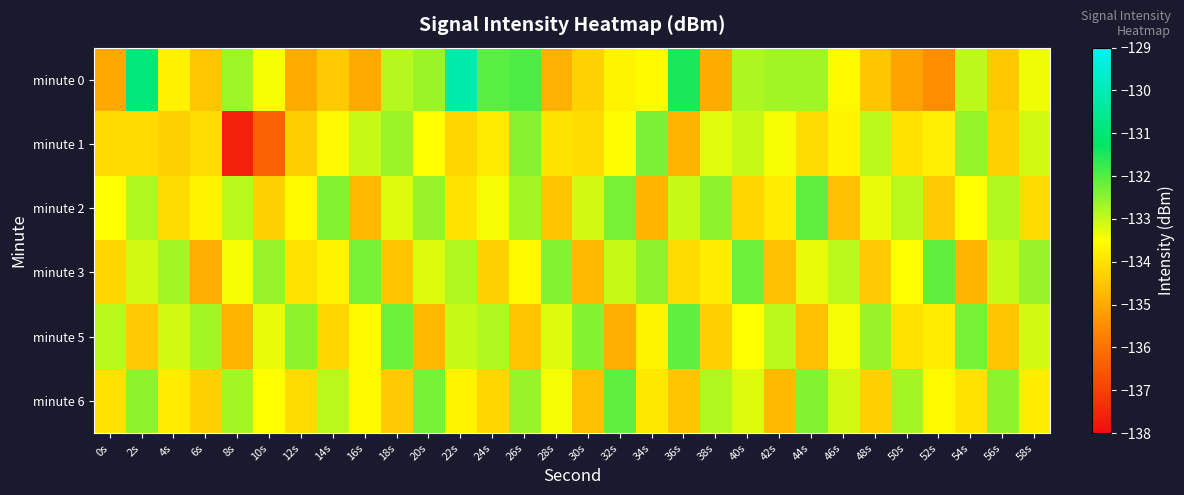

Reading right to left, what are all the values shown in this chart?

minute 0: 58s=-133.3	56s=-134.4	54s=-132.9	52s=-135.5	50s=-135.1	48s=-134.5	46s=-133.6	44s=-132.7	42s=-132.7	40s=-132.8	38s=-134.9	36s=-131.5	34s=-133.6	32s=-133.7	30s=-134.3	28s=-134.9	26s=-131.9	24s=-132.0	22s=-130.1	20s=-132.6	18s=-132.9	16s=-135.0	14s=-134.4	12s=-135.0	10s=-133.4	8s=-132.6	6s=-134.5	4s=-133.7	2s=-130.9	0s=-135.0
minute 1: 58s=-133.1	56s=-134.3	54s=-132.6	52s=-133.8	50s=-134.0	48s=-132.9	46s=-133.7	44s=-134.1	42s=-133.4	40s=-133.0	38s=-133.2	36s=-134.8	34s=-132.3	32s=-133.6	30s=-134.1	28s=-134.0	26s=-132.4	24s=-133.9	22s=-134.2	20s=-133.5	18s=-132.6	16s=-133.0	14s=-133.6	12s=-134.3	10s=-136.3	8s=-137.6	6s=-134.1	4s=-134.3	2s=-134.2	0s=-134.1
minute 2: 58s=-134.1	56s=-132.8	54s=-133.5	52s=-134.4	50s=-132.9	48s=-133.3	46s=-134.6	44s=-132.1	42s=-133.8	40s=-134.2	38s=-132.5	36s=-133.0	34s=-134.8	32s=-132.3	30s=-133.1	28s=-134.5	26s=-132.7	24s=-133.4	22s=-134.0	20s=-132.6	18s=-133.2	16s=-134.7	14s=-132.4	12s=-133.6	10s=-134.3	8s=-132.9	6s=-133.7	4s=-134.1	2s=-132.8	0s=-133.5
minute 3: 58s=-132.6	56s=-133.0	54s=-134.8	52s=-132.1	50s=-133.5	48s=-134.4	46s=-132.9	44s=-133.3	42s=-134.6	40s=-132.2	38s=-133.8	36s=-134.1	34s=-132.5	32s=-133.0	30s=-134.7	28s=-132.4	26s=-133.6	24s=-134.3	22s=-132.8	20s=-133.2	18s=-134.5	16s=-132.3	14s=-133.7	12s=-134.0	10s=-132.6	8s=-133.4	6s=-134.9	4s=-132.7	2s=-133.1	0s=-134.2
minute 5: 58s=-133.1	56s=-134.5	54s=-132.3	52s=-133.8	50s=-134.0	48s=-132.6	46s=-133.4	44s=-134.6	42s=-132.9	40s=-133.5	38s=-134.3	36s=-132.1	34s=-133.7	32s=-134.9	30s=-132.4	28s=-133.2	26s=-134.5	24s=-132.8	22s=-133.0	20s=-134.7	18s=-132.2	16s=-133.6	14s=-134.2	12s=-132.5	10s=-133.3	8s=-134.8	6s=-132.7	4s=-133.1	2s=-134.4	0s=-132.9
minute 6: 58s=-133.8	56s=-132.5	54s=-134.0	52s=-133.6	50s=-132.7	48s=-134.3	46s=-133.1	44s=-132.4	42s=-134.7	40s=-133.2	38s=-132.8	36s=-134.5	34s=-133.9	32s=-132.1	30s=-134.6	28s=-133.4	26s=-132.6	24s=-134.2	22s=-133.7	20s=-132.3	18s=-134.4	16s=-133.6	14s=-132.9	12s=-134.1	10s=-133.5	8s=-132.7	6s=-134.3	4s=-133.8	2s=-132.5	0s=-134.0